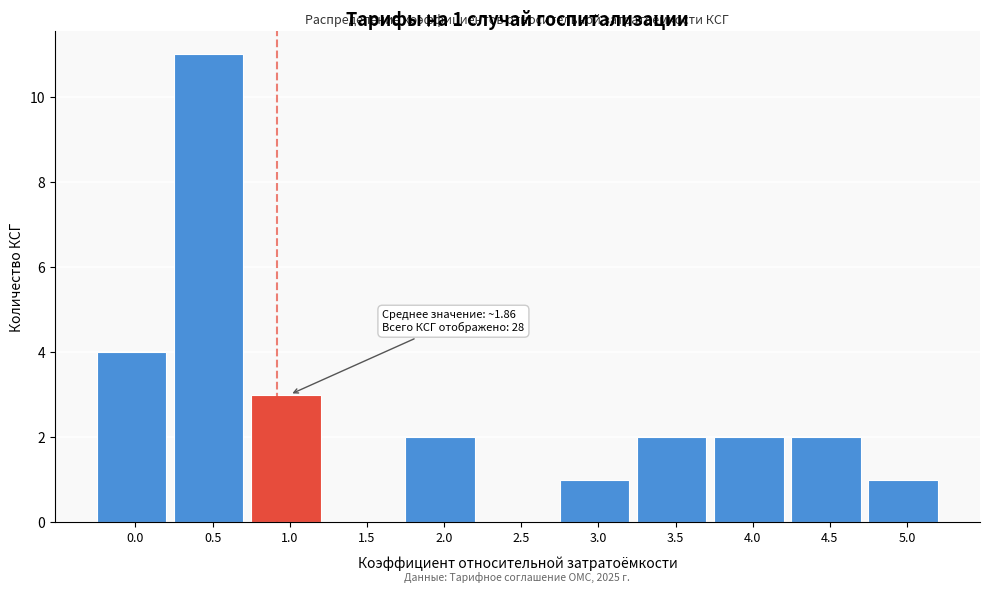

Reading right to left, extract all data points from this chart.

5.0=1	4.5=2	4.0=2	3.5=2	3.0=1	2.5=0	2.0=2	1.5=0	1.0=3	0.5=11	0.0=4